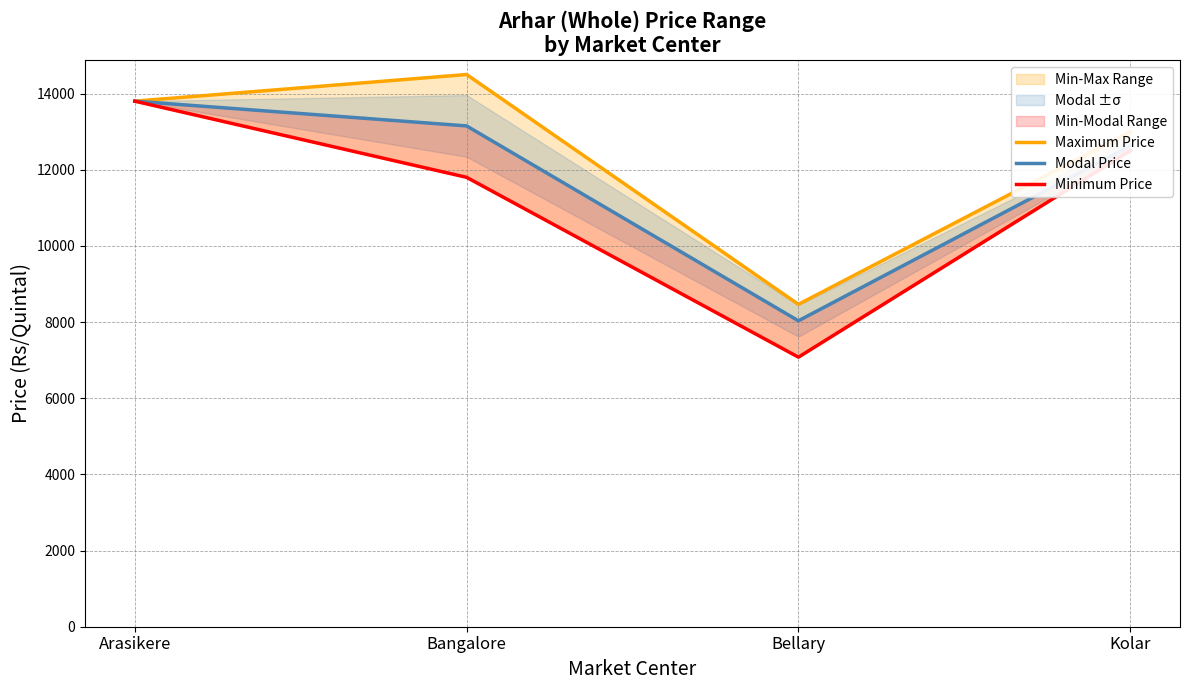

Which label corresponds to the largest value in the chart?

Bangalore